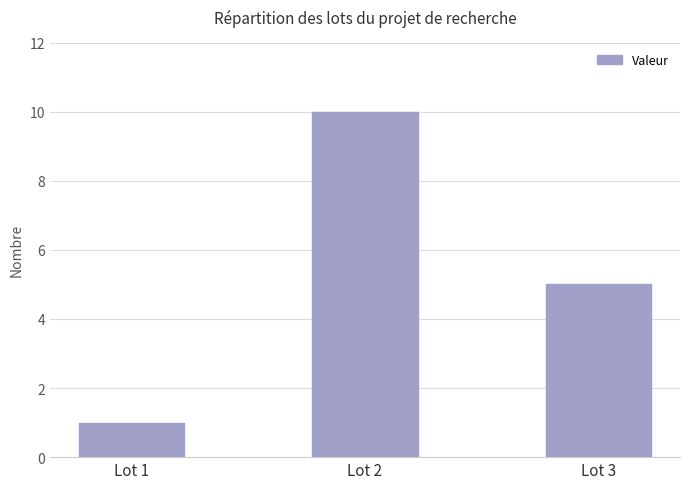

How many series are shown in this chart?

1